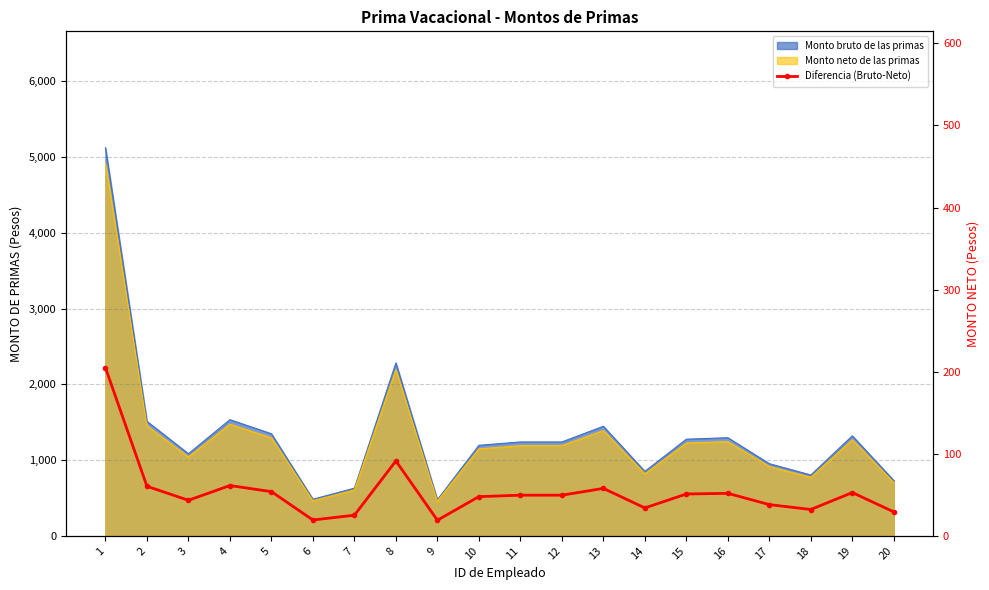

What is the change in value from 1 to 2?

-144.4